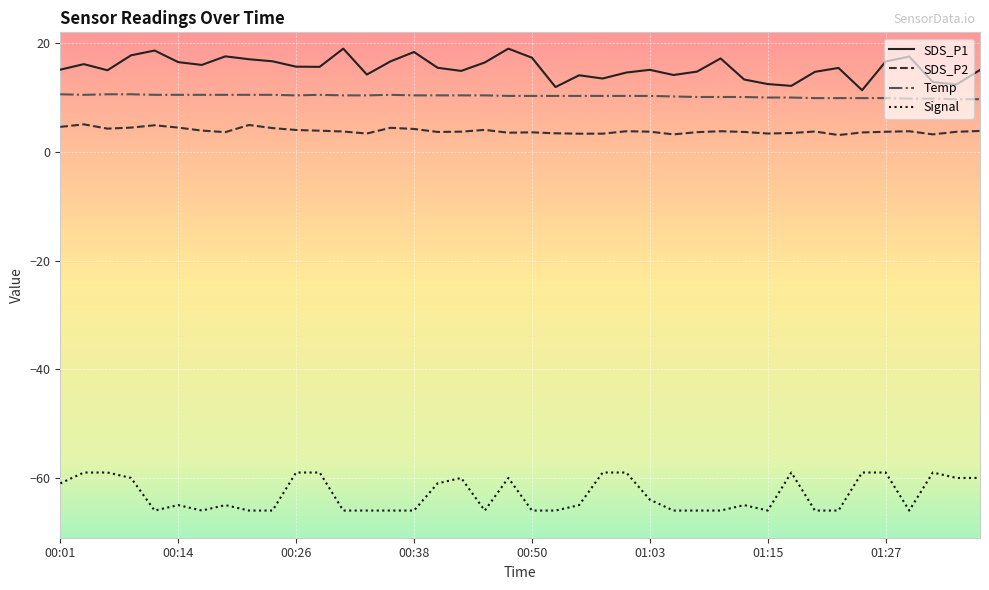

What is the difference between the maximum and minimum values in the SDS_P2 series?

2.0